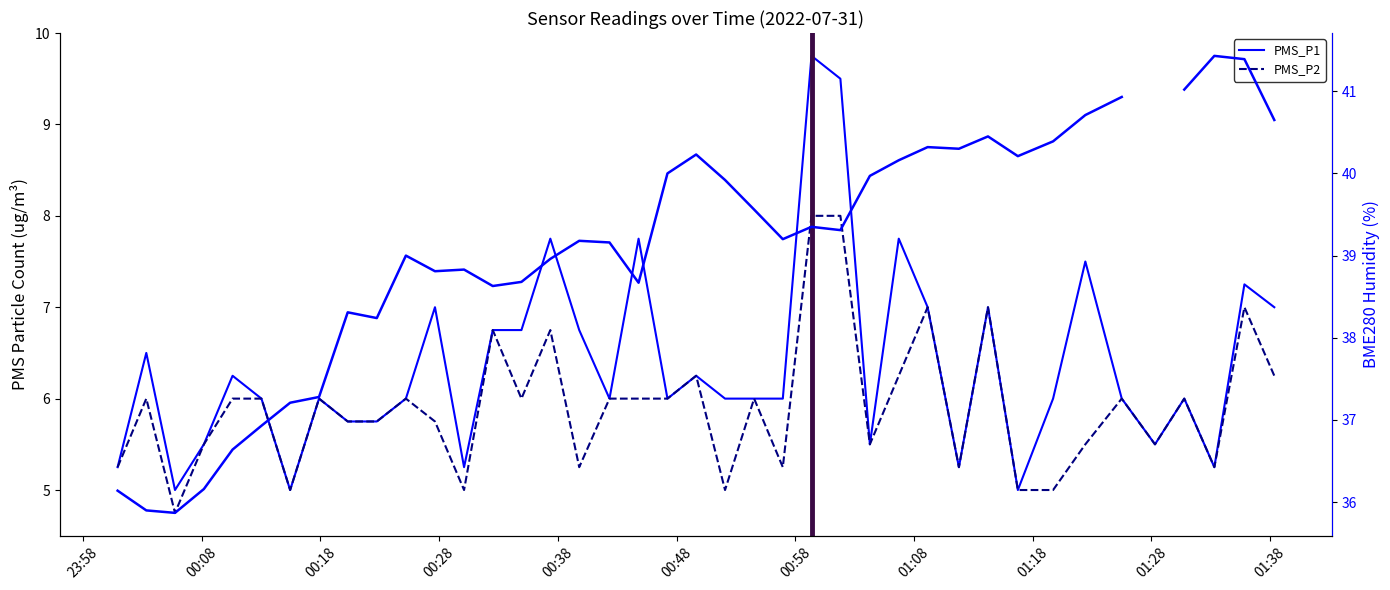

Which has a higher value, 2022/07/31 01:22:26 or 2022/07/31 00:00:55?

2022/07/31 01:22:26